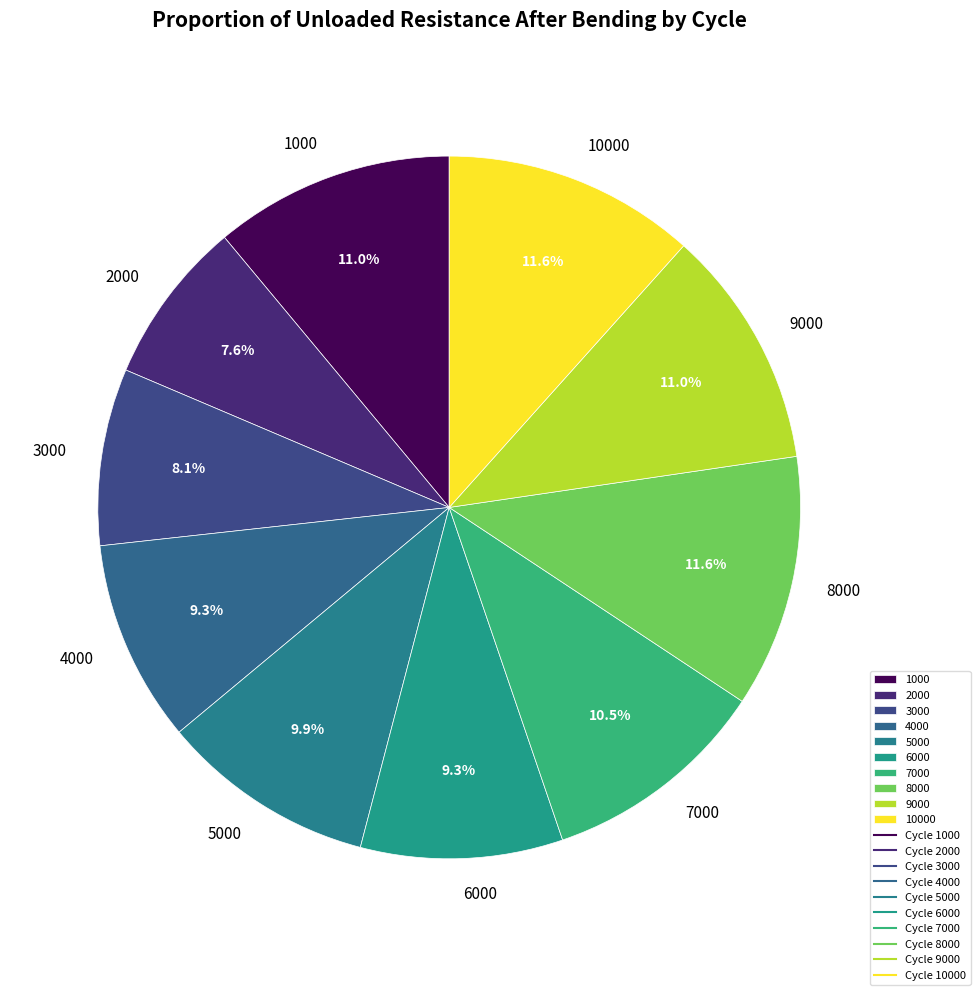

What is the smallest slice in the pie chart?

2000